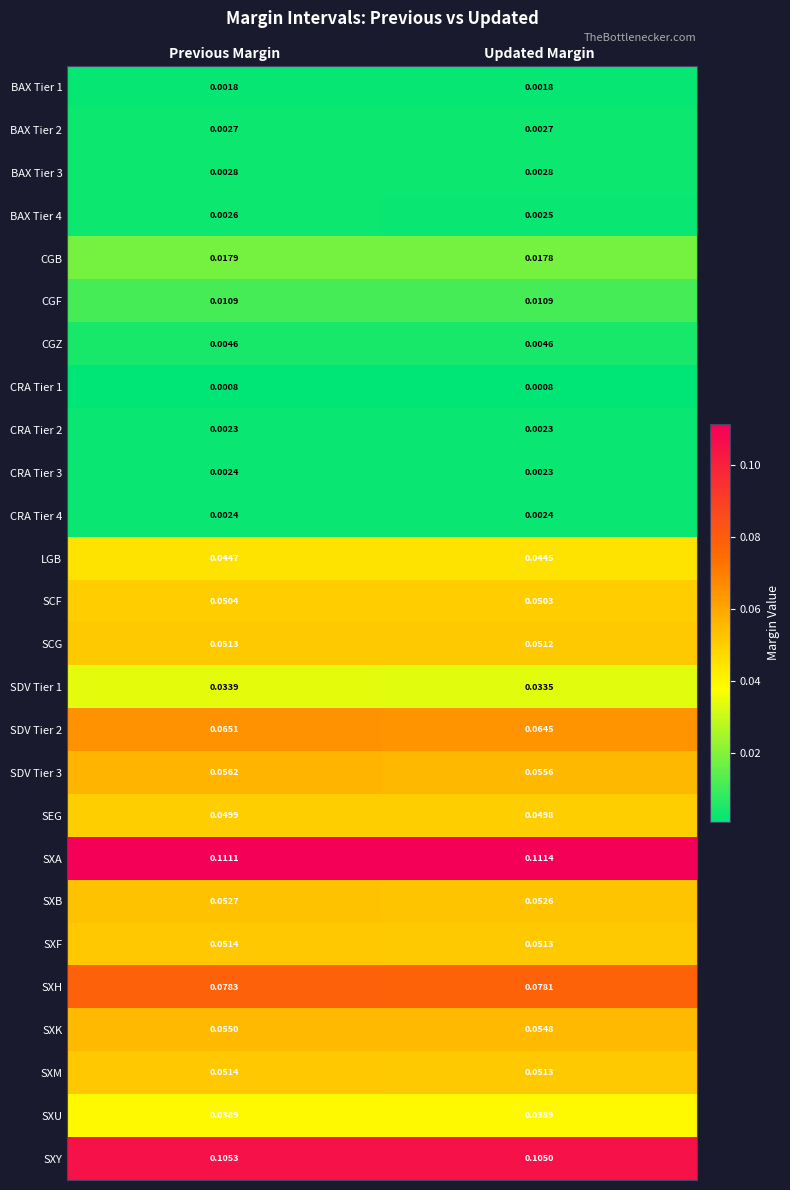

Which series has the largest total across all categories?

SXA